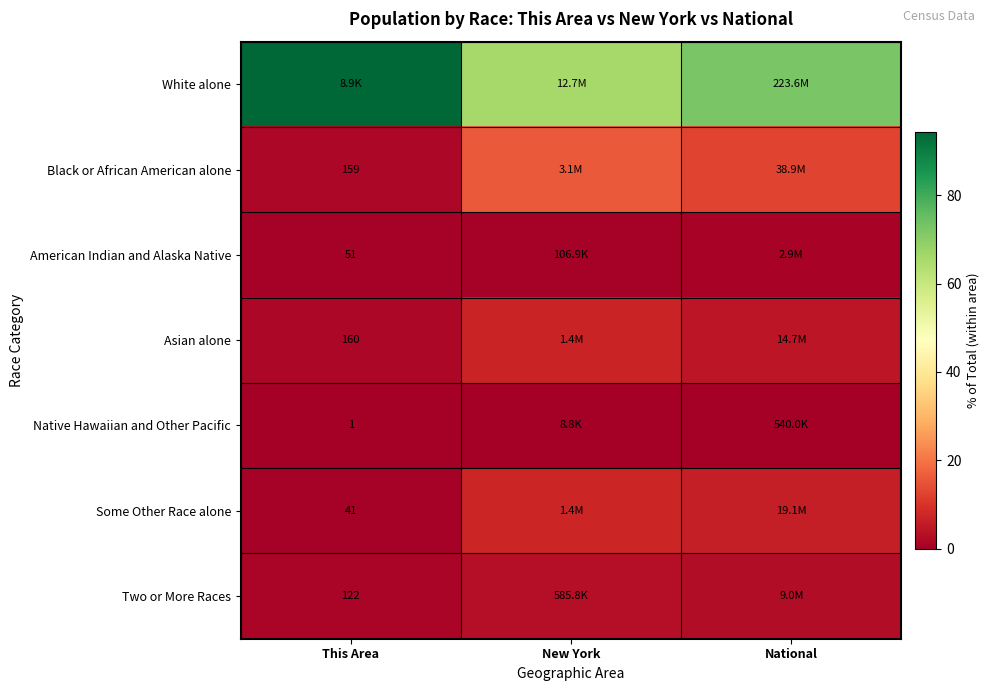

Which series has the largest range (max minus min)?

White alone